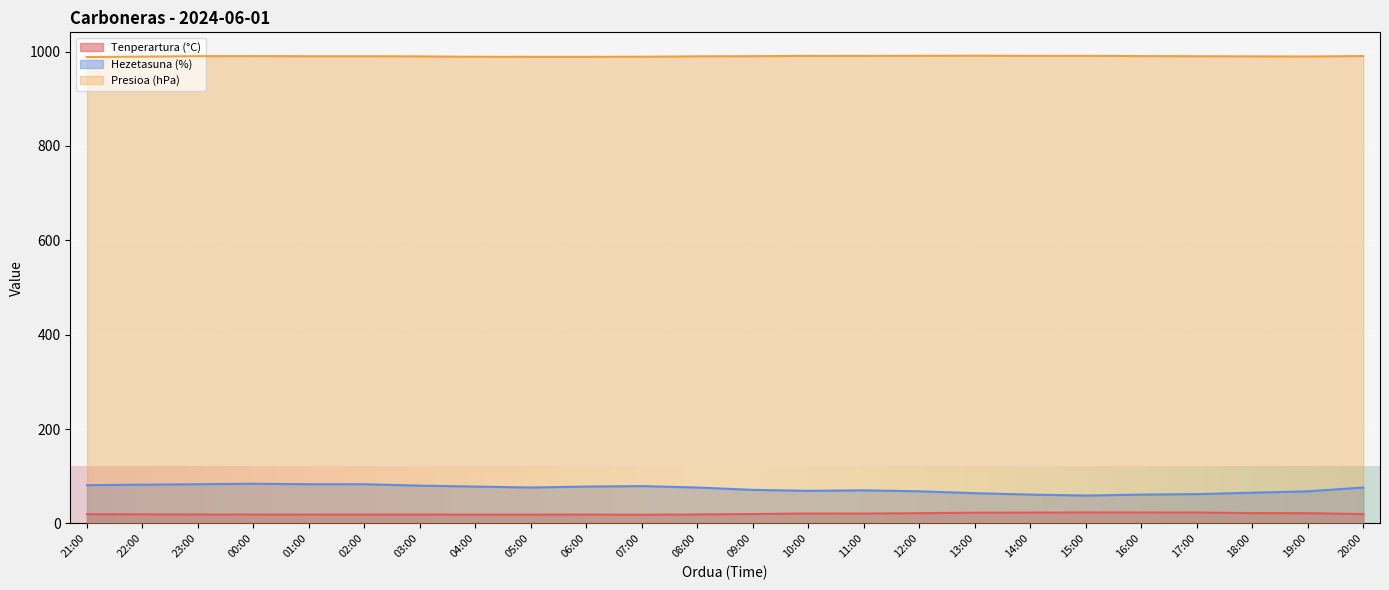

What is the difference between the Hezetasuna (%) values at 07:00 and 00:00?

5.0